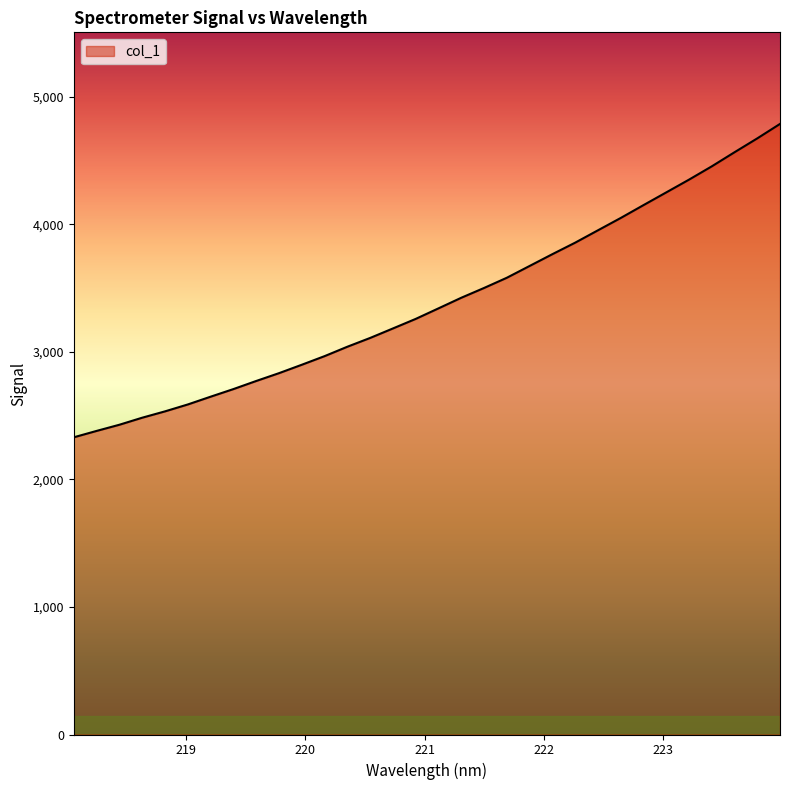

What is the difference between the maximum and minimum values?

2457.5